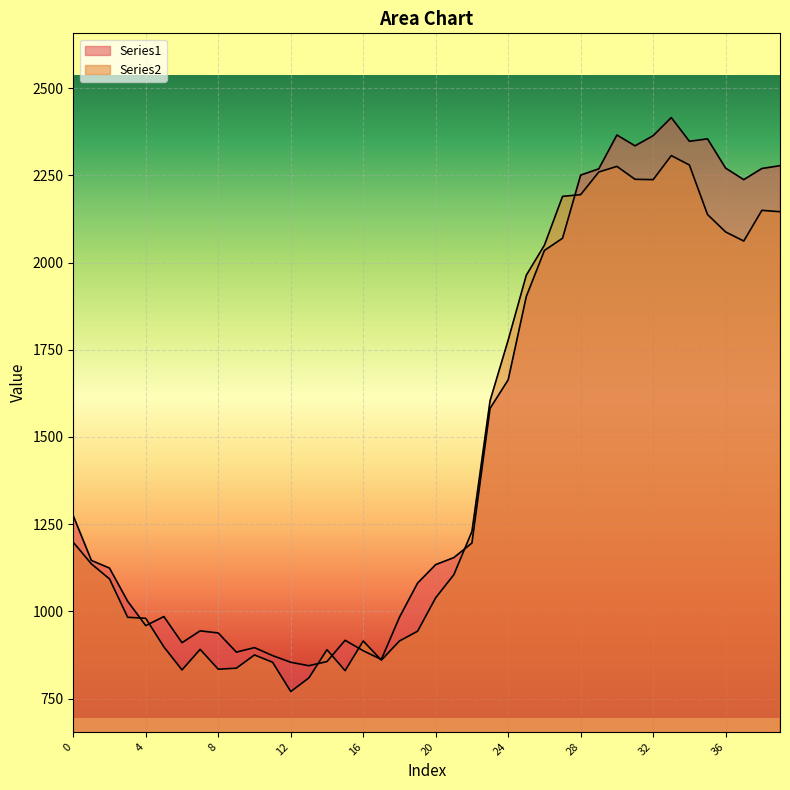

Which series changed the most between 4 and 33?

Series1